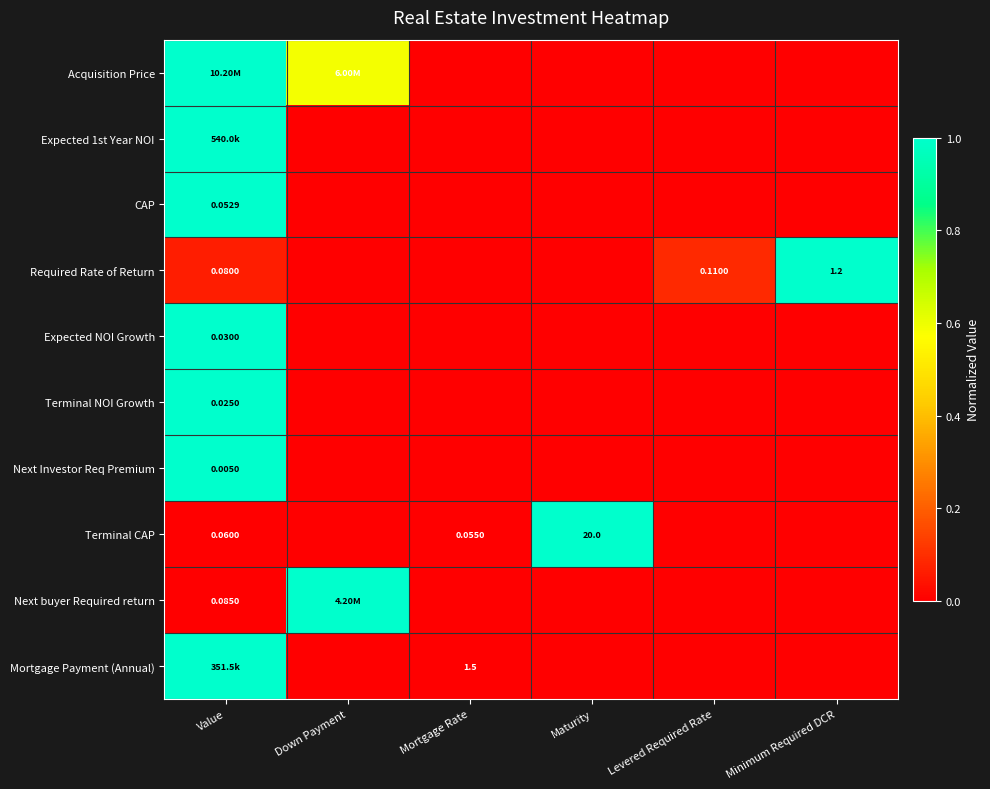

How many categories are shown in the chart?

6